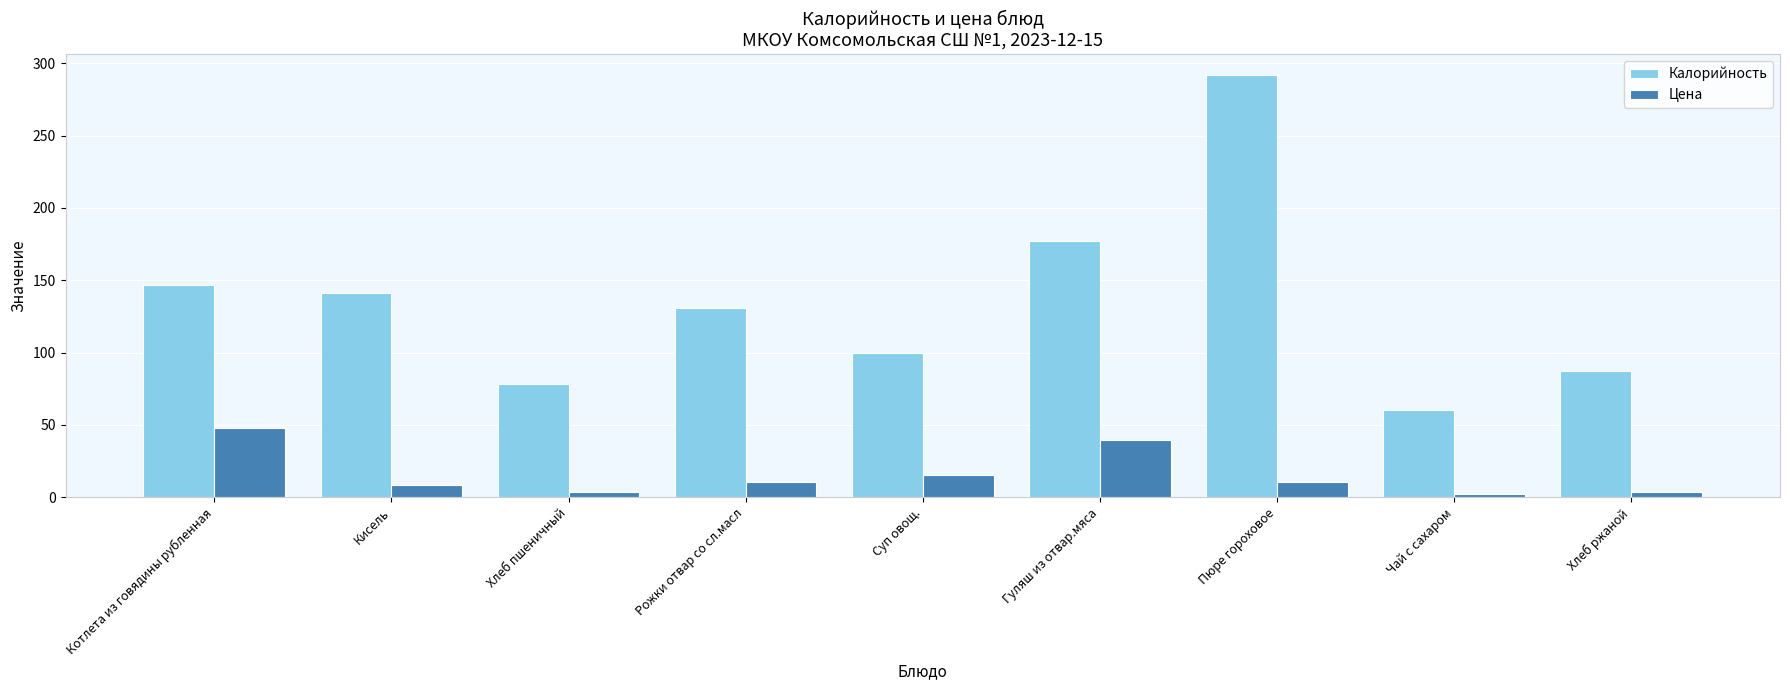

What is the average value of the Цена series?

15.8